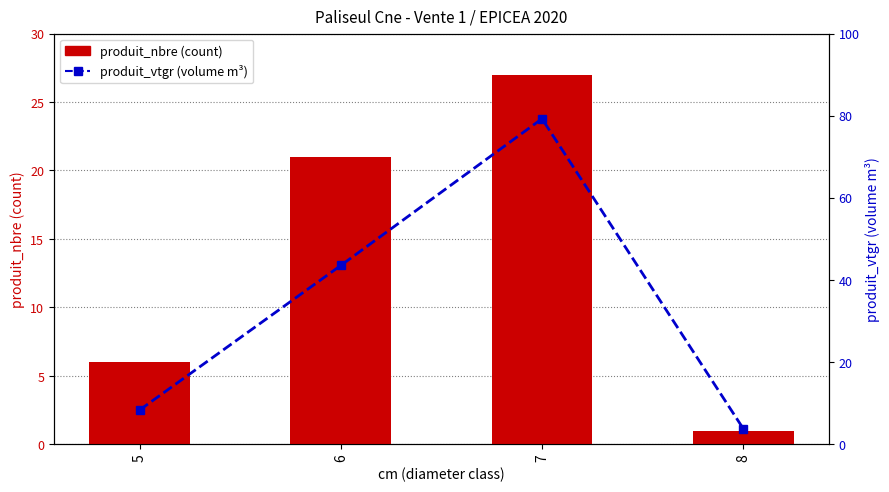

How many values in the produit_nbre series are below 21?

2